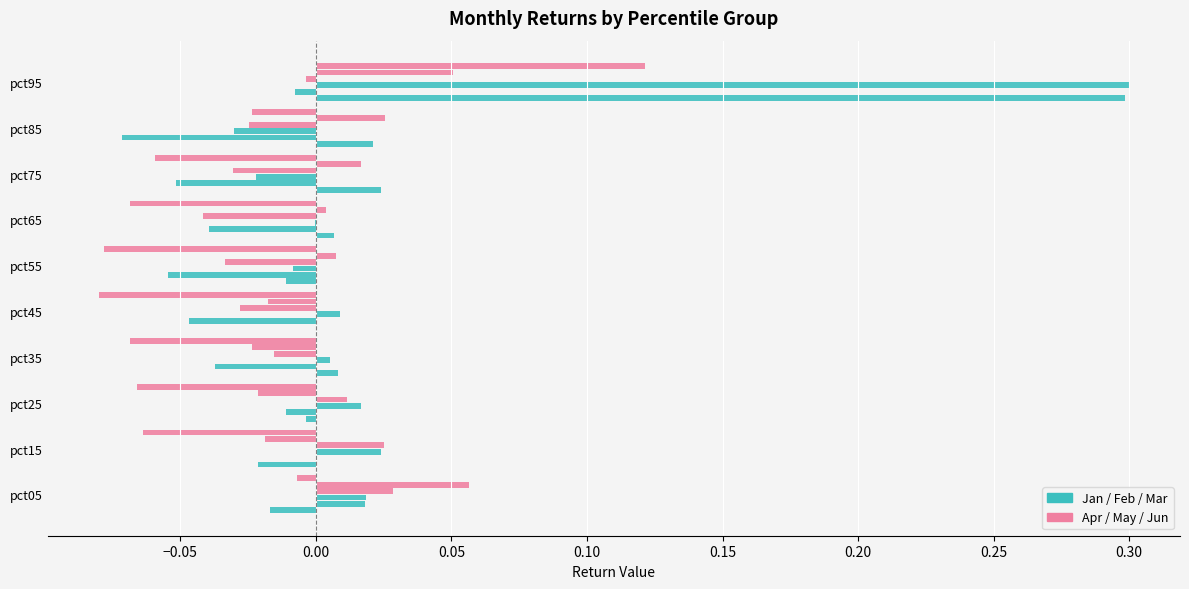

How many data points does each series have?

10